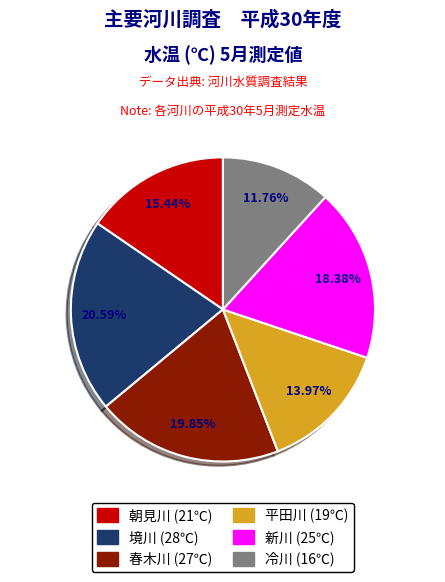

What percentage is the 朝見川 slice, to the nearest percent?

15%